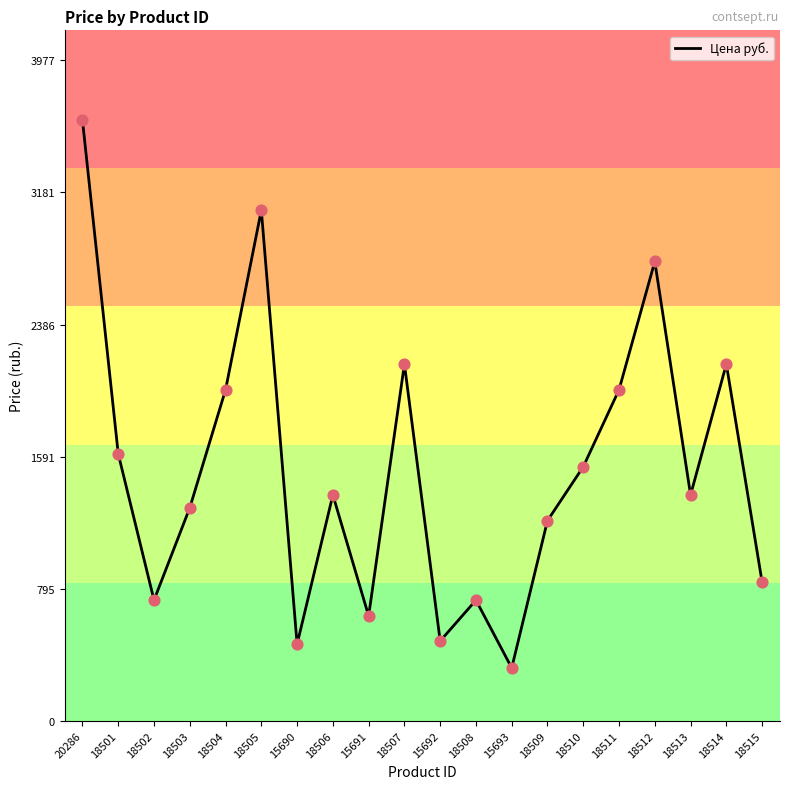

Which has a higher value, 18505 or 18501?

18505